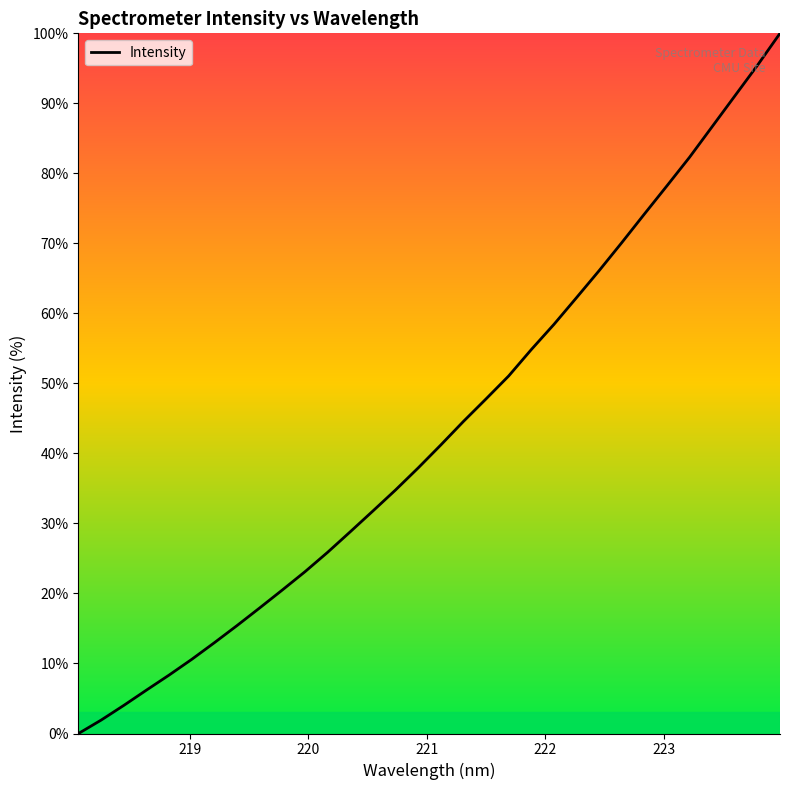

What is the difference between the maximum and minimum values?

100.0